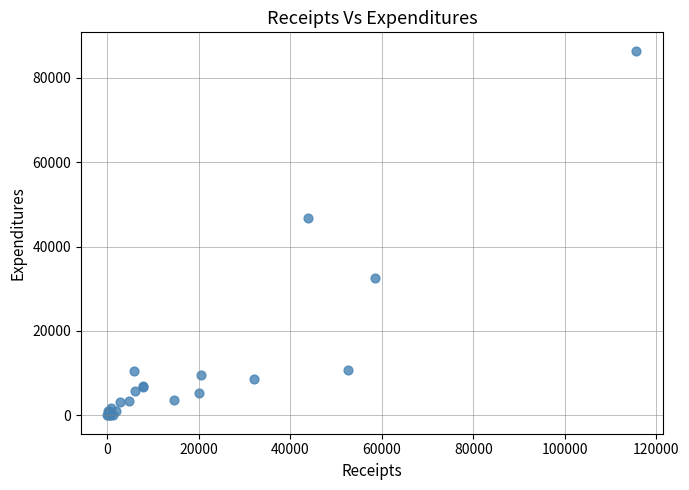

What Y value in the scatter plot is closest to 43191?

46671.8